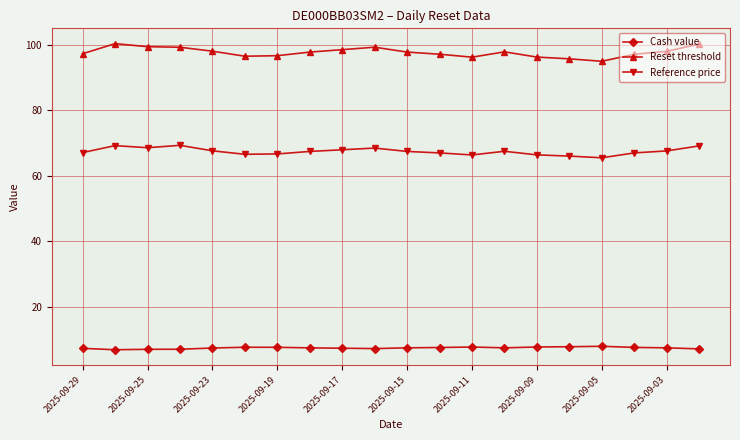

True or false: Reference price and Reset threshold intersect in this chart.

False